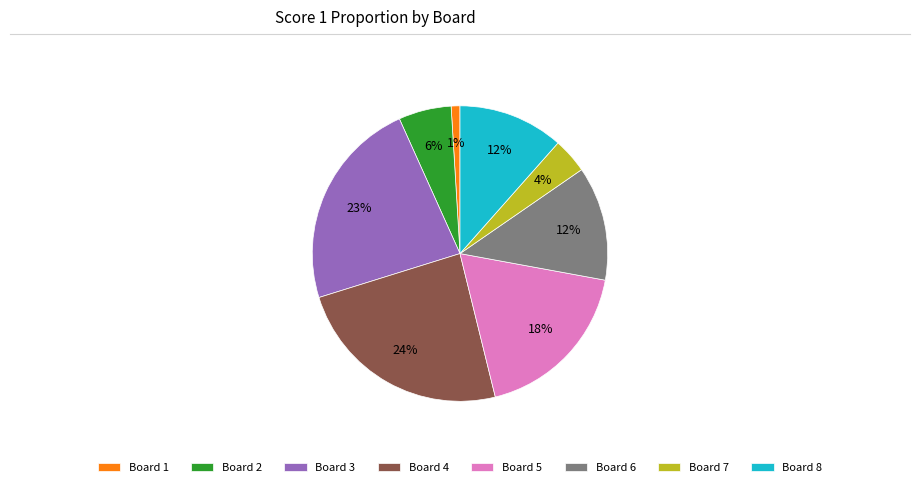

Does Board 7 account for over 50% of the chart?

No